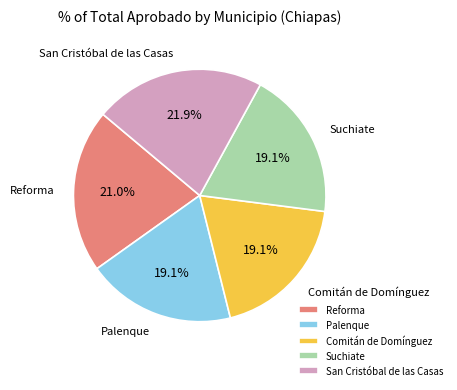

Approximately how many times larger is the value at San Cristóbal de las Casas compared to Palenque?

1.1